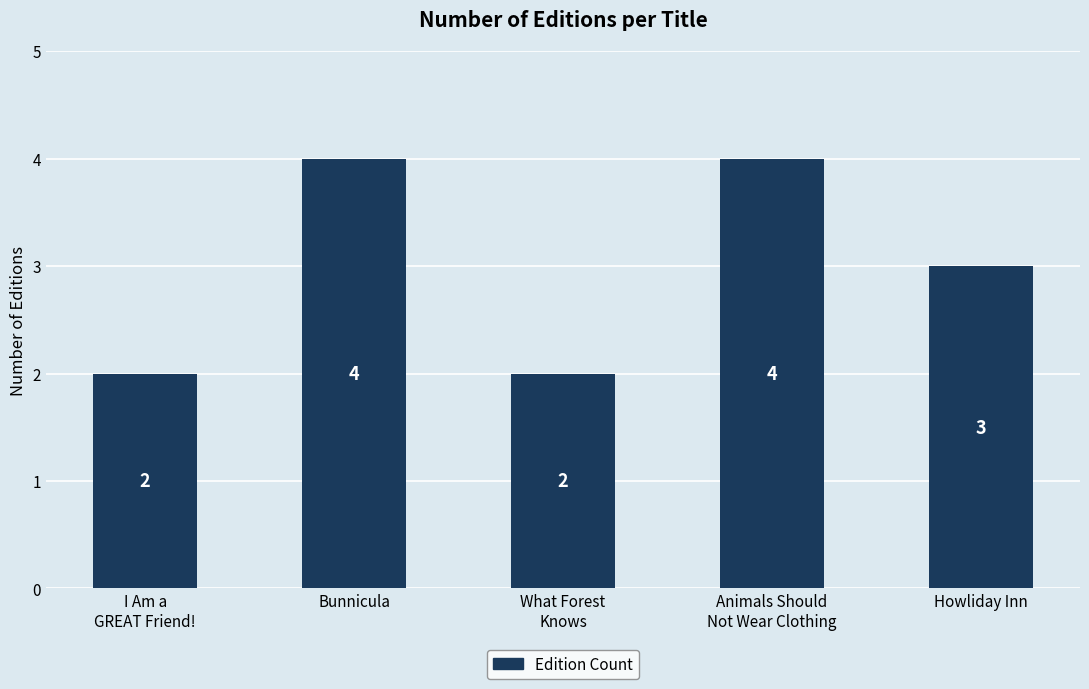

Reading right to left, extract all data points from this chart.

3	4	2	4	2